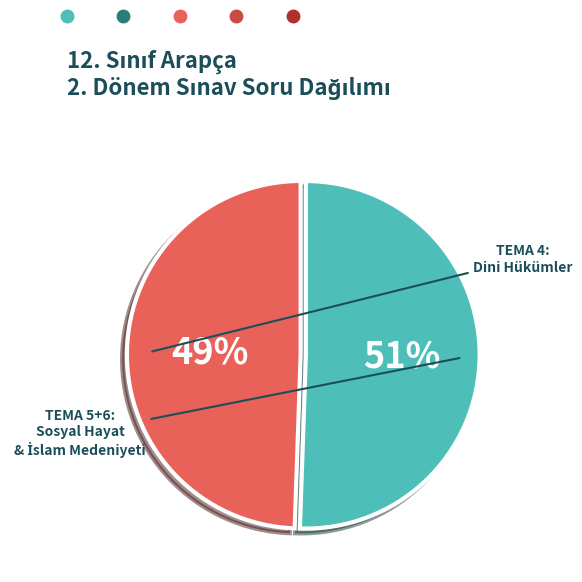

Is there a majority slice in this chart?

Yes